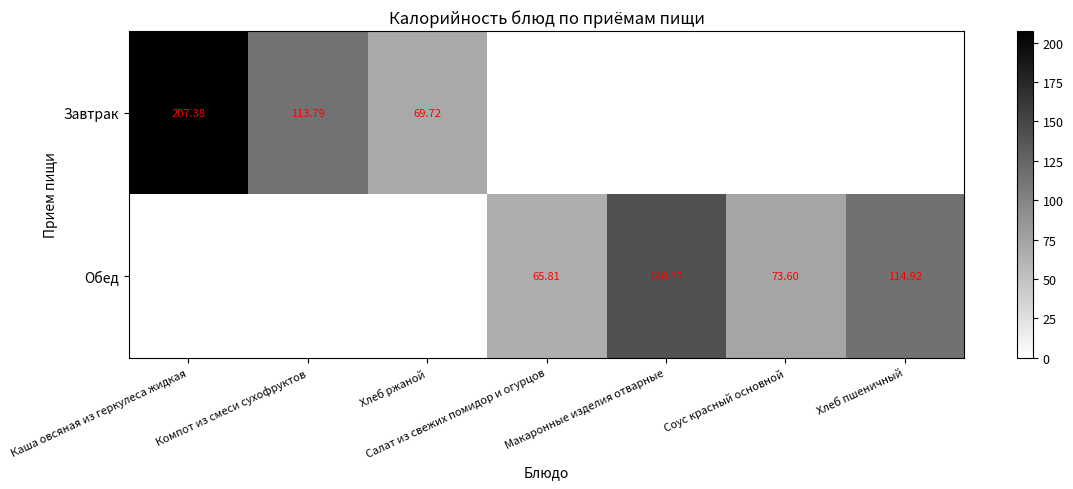

Between Хлеб ржаной and Салат из свежих помидор и огурцов, which series saw the biggest shift?

Завтрак